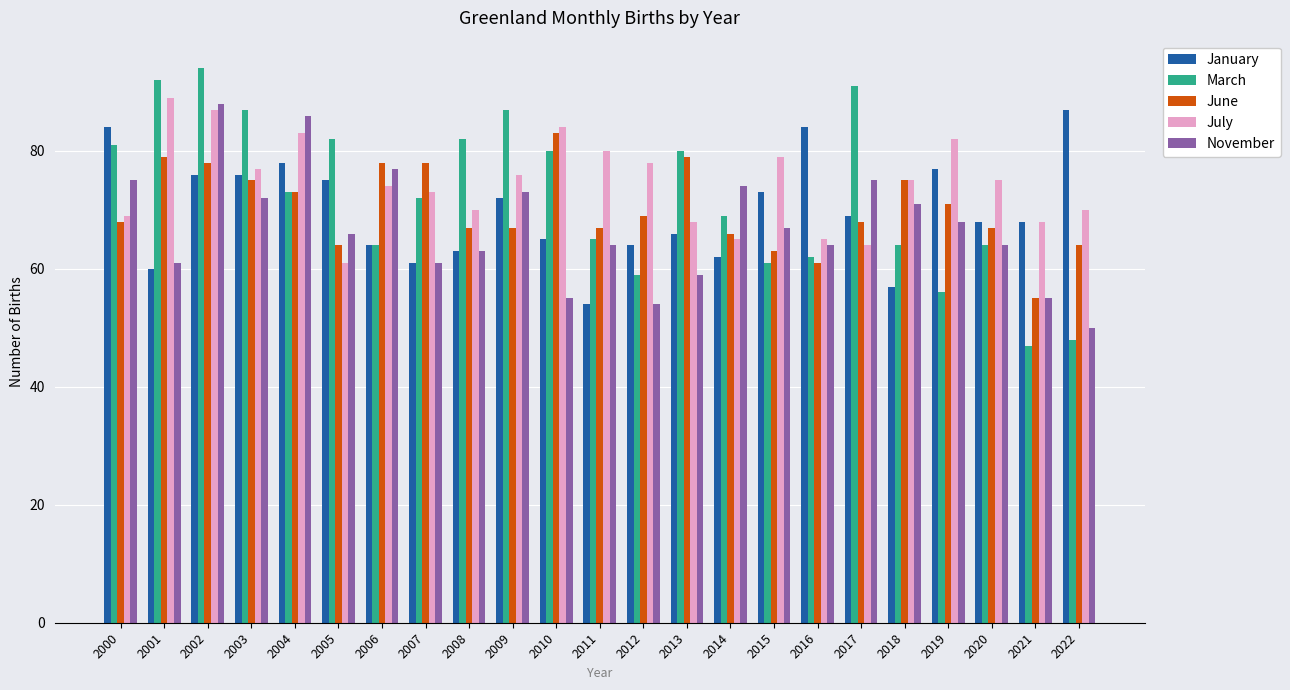

At which label does March reach its peak?

2002